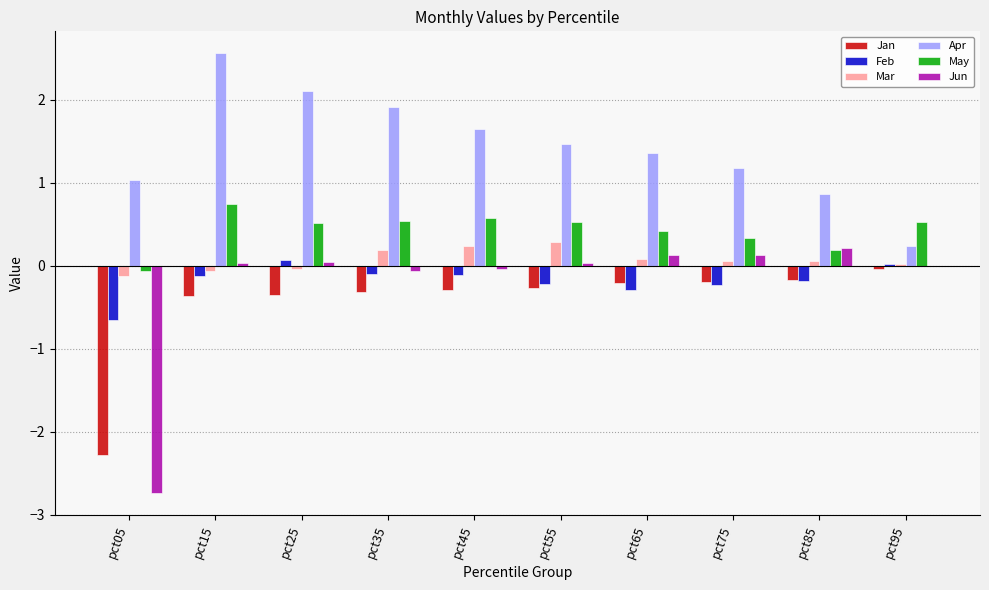

What is the sum of all Jun values?

-2.3